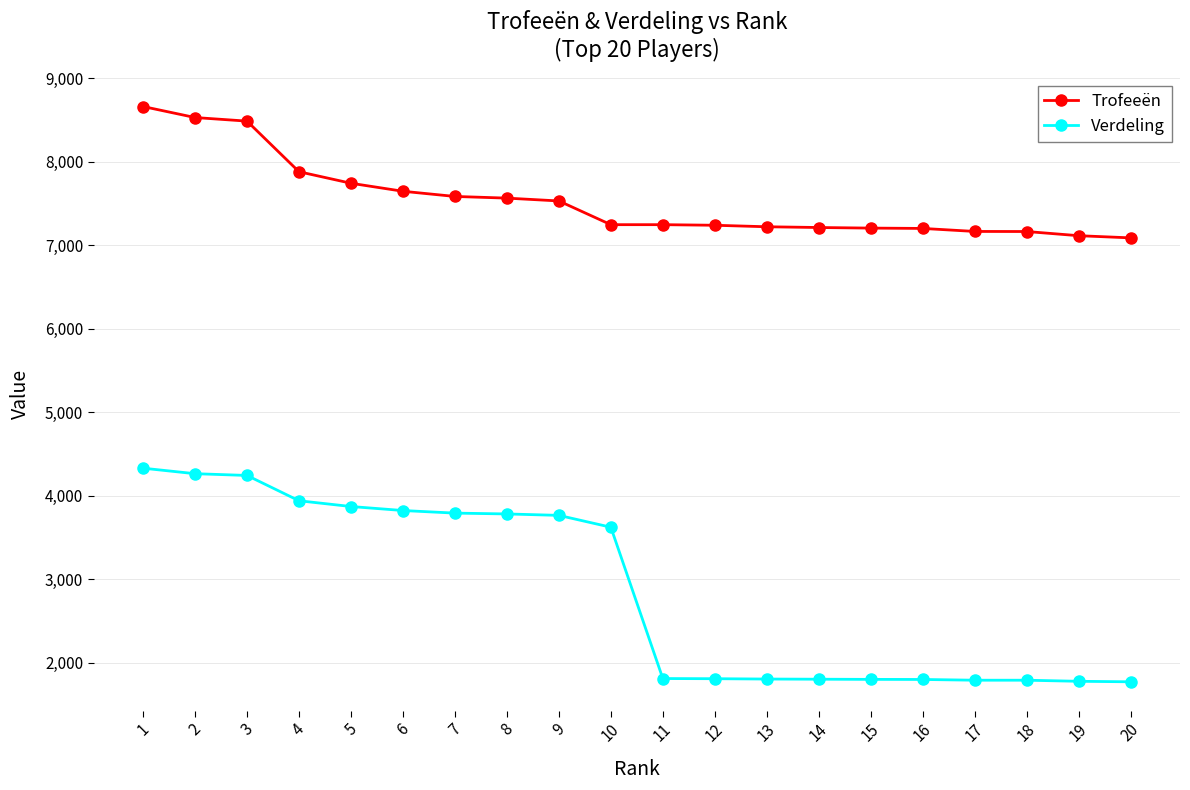

Which series changed the most between 2 and 15?

Verdeling